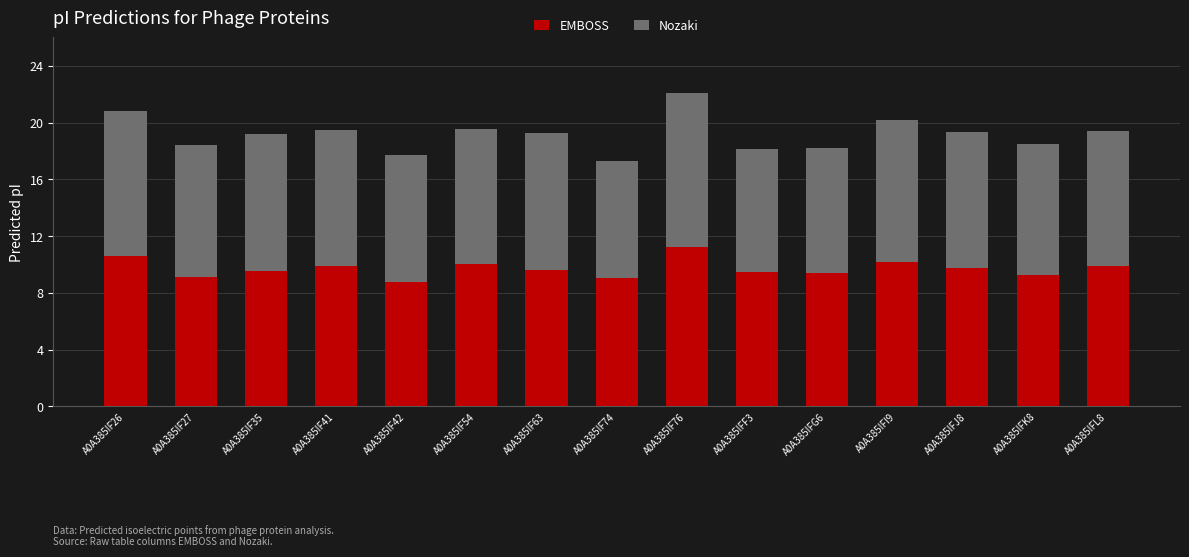

The value of EMBOSS at A0A385IF26 is 10.6. True or false?

True